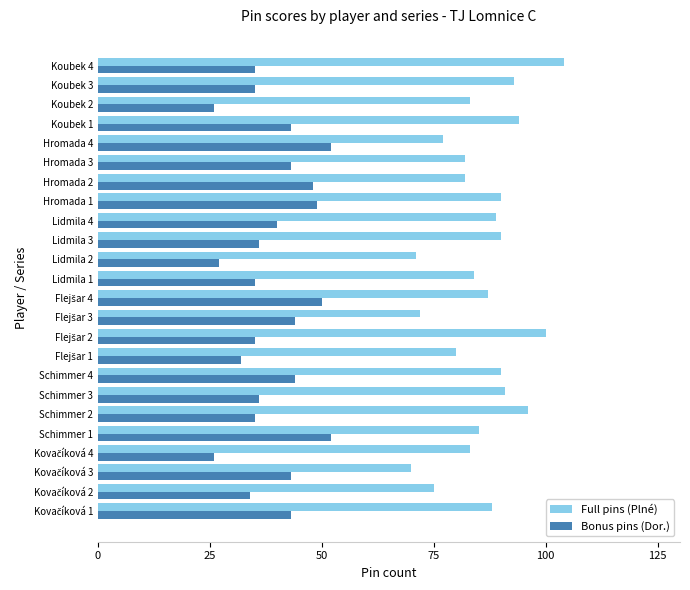

What is the average value of the Bonus pins (Dor.) series?

39